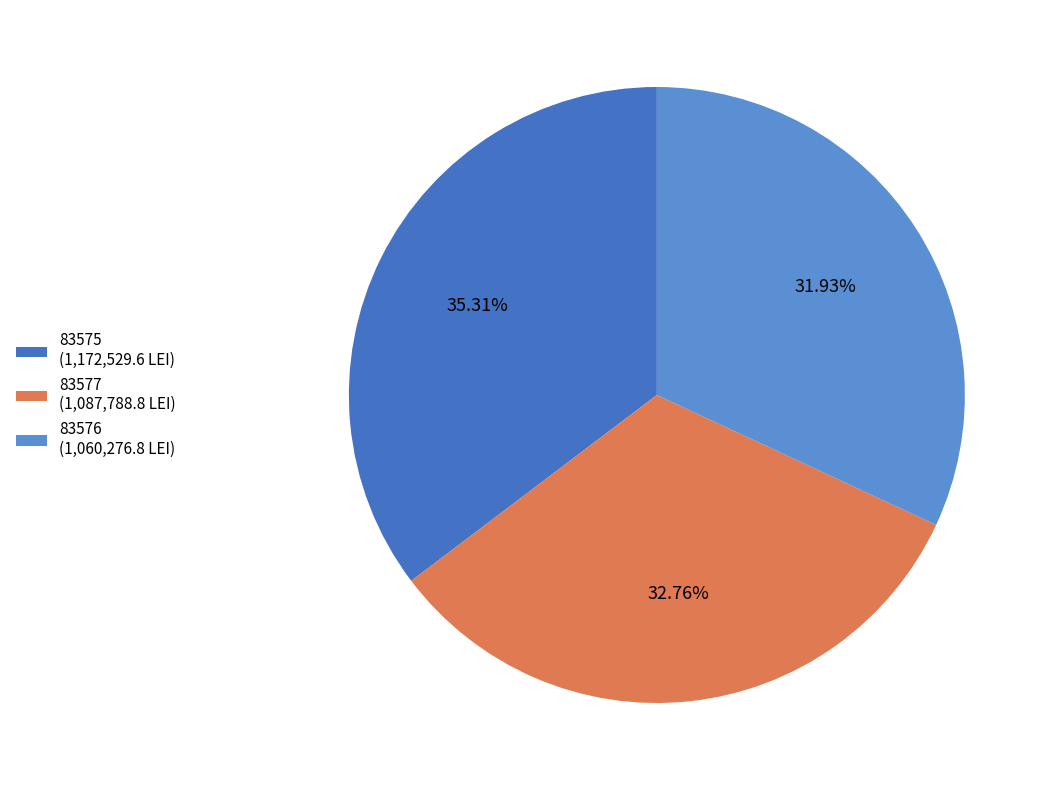

How many slices are in this pie chart?

3